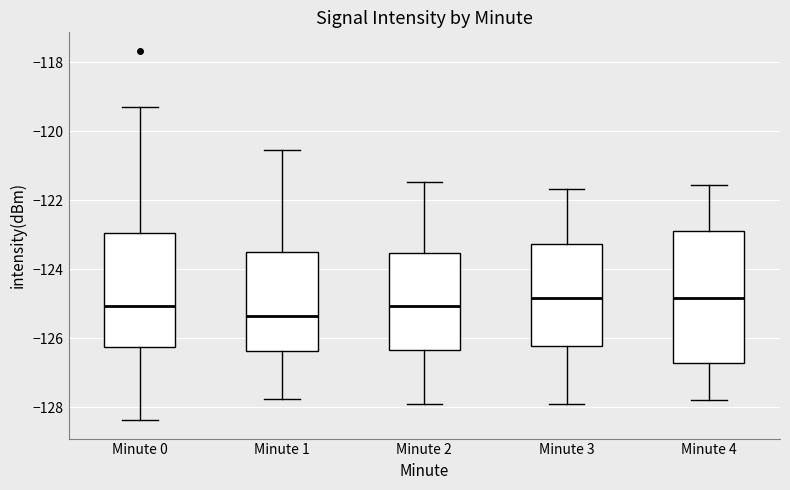

Reading left to right, transcribe this box plot: for each box, give where its median line is, the range the box spans, and where its two whiskers end, as read against the y-axis. The values are not printed on the chart, so give them approximately, as read against the axis.

Minute 0: median -125.0, box -126.2 to -123.0, whiskers -128.4 to -119.2
Minute 1: median -125.4, box -126.4 to -123.6, whiskers -127.8 to -120.6
Minute 2: median -125.0, box -126.4 to -123.6, whiskers -128.0 to -121.4
Minute 3: median -124.8, box -126.2 to -123.2, whiskers -128.0 to -121.6
Minute 4: median -124.8, box -126.8 to -123.0, whiskers -127.8 to -121.6